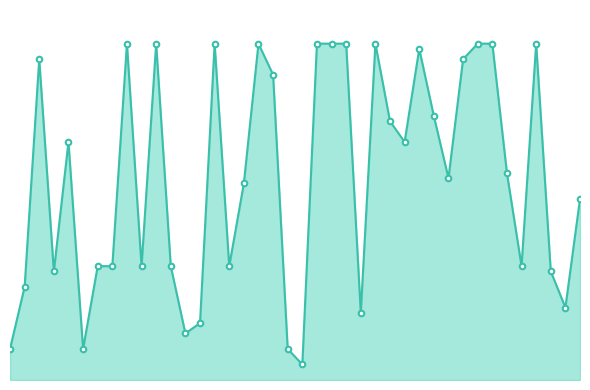

What is the value of the 21st point from the left?

3